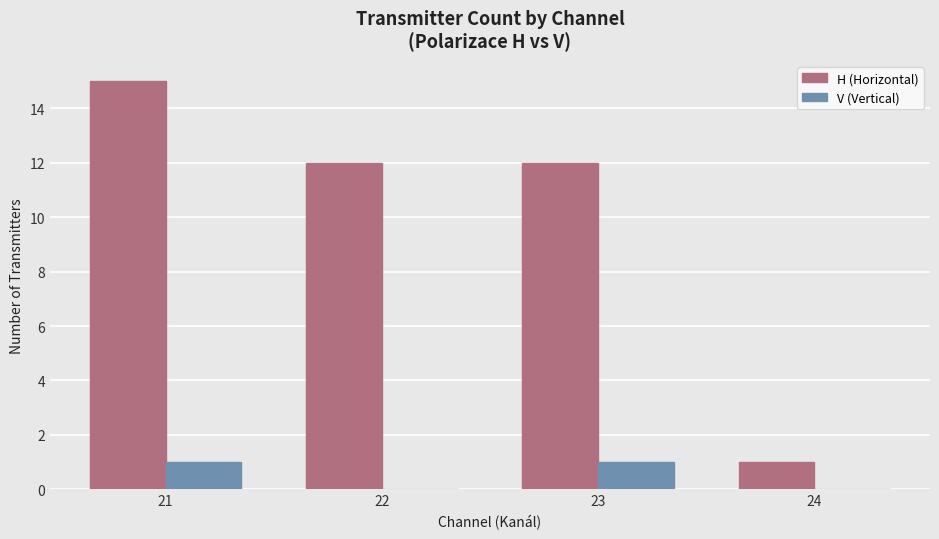

At which category does the chart reach its peak across all series?

21